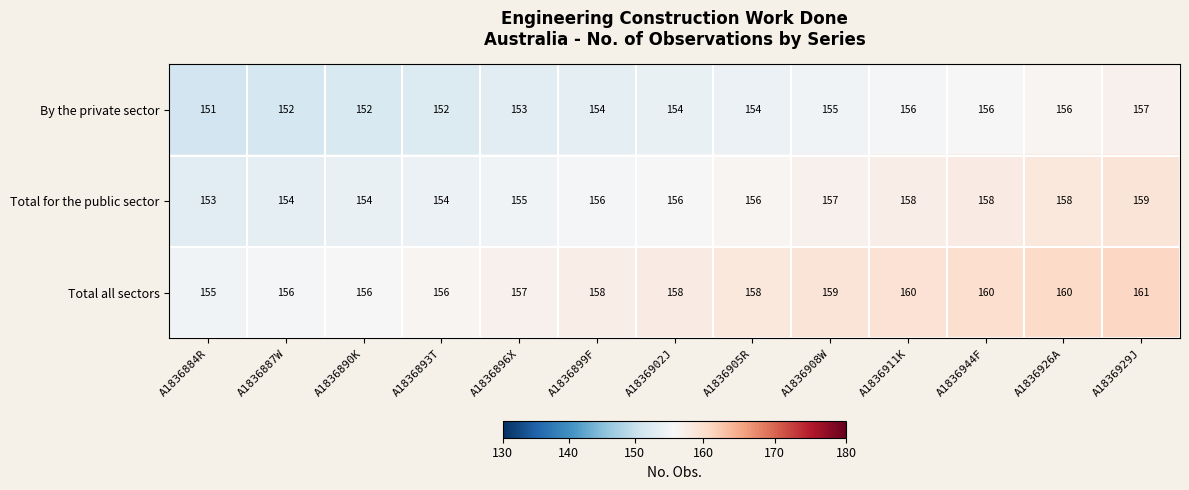

What is the sum of all Total all sectors values?

2054